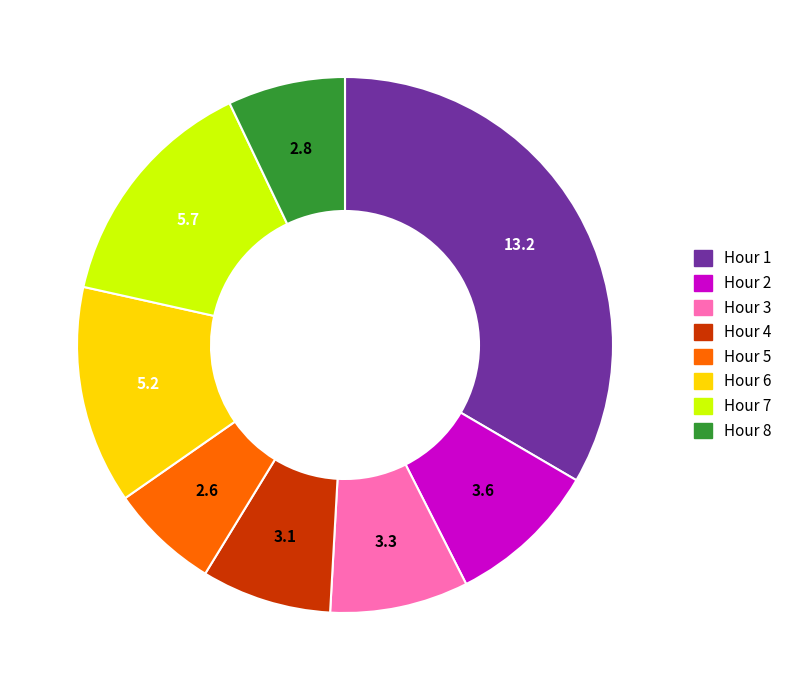

Which has a higher value, Hour 5 or Hour 7?

Hour 7